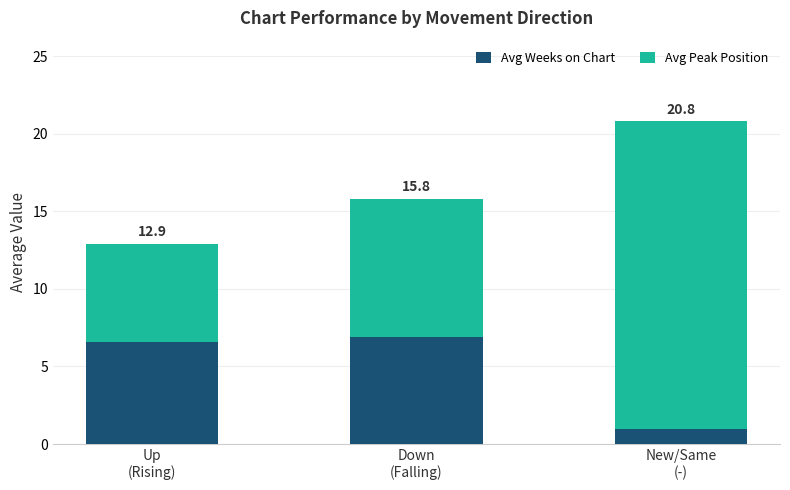

What are all the series names shown in the legend?

Avg Weeks on Chart, Avg Peak Position